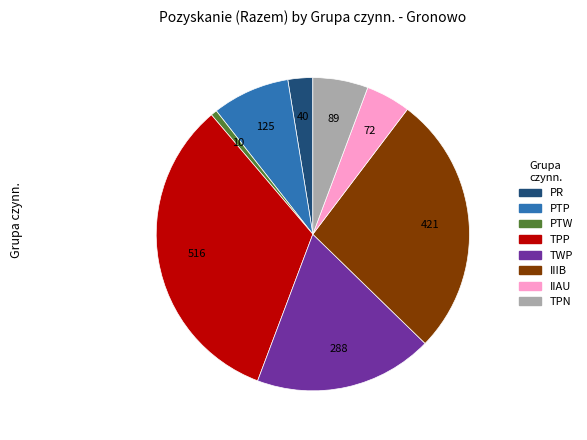

How many segments does this pie chart have?

8